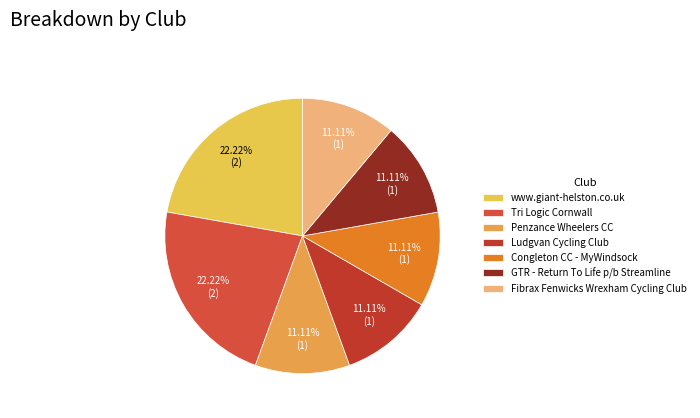

The Tri Logic Cornwall slice represents 20% of the pie. True or false?

False